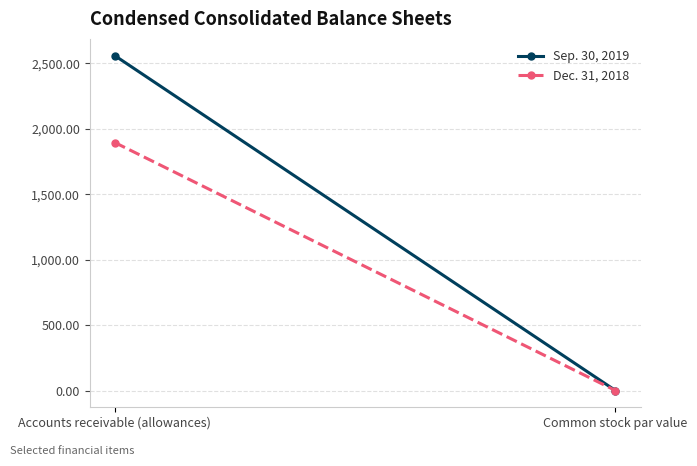

Between Accounts receivable (allowances) and Common stock par value, which is larger?

Accounts receivable (allowances)